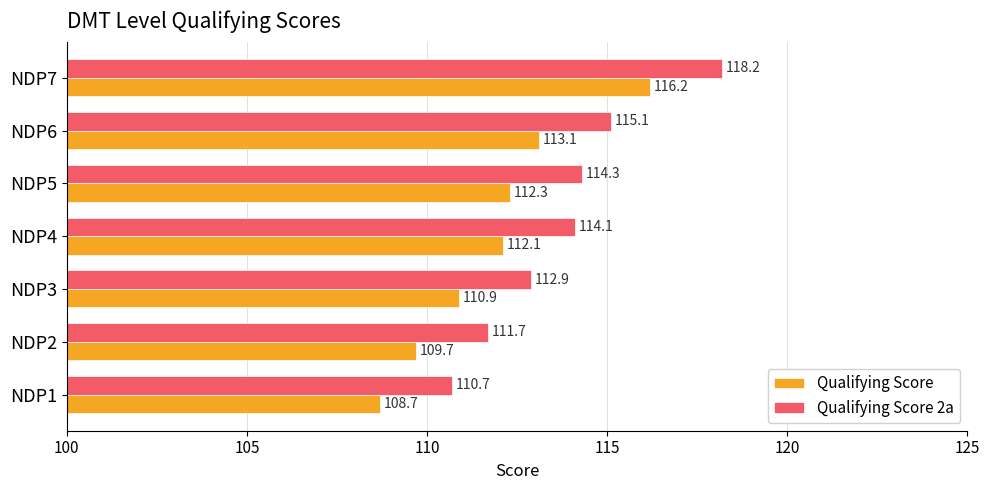

What is the difference between the highest and lowest values at NDP2?

2.0